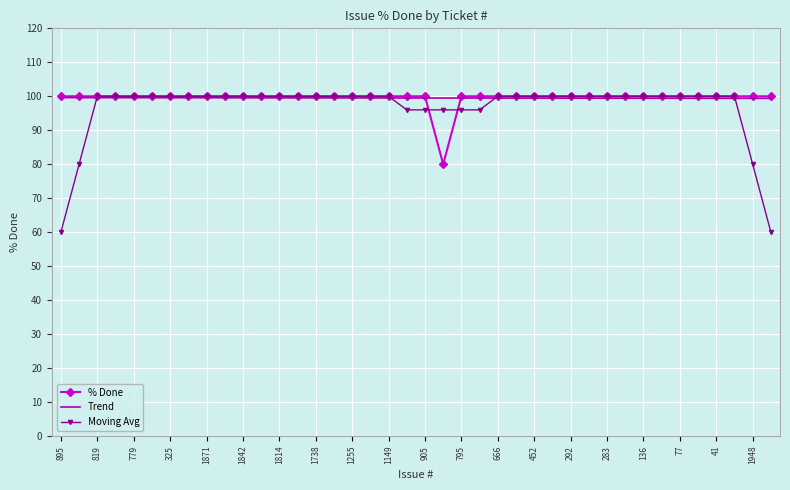

What is the minimum value shown in the chart?

60.0